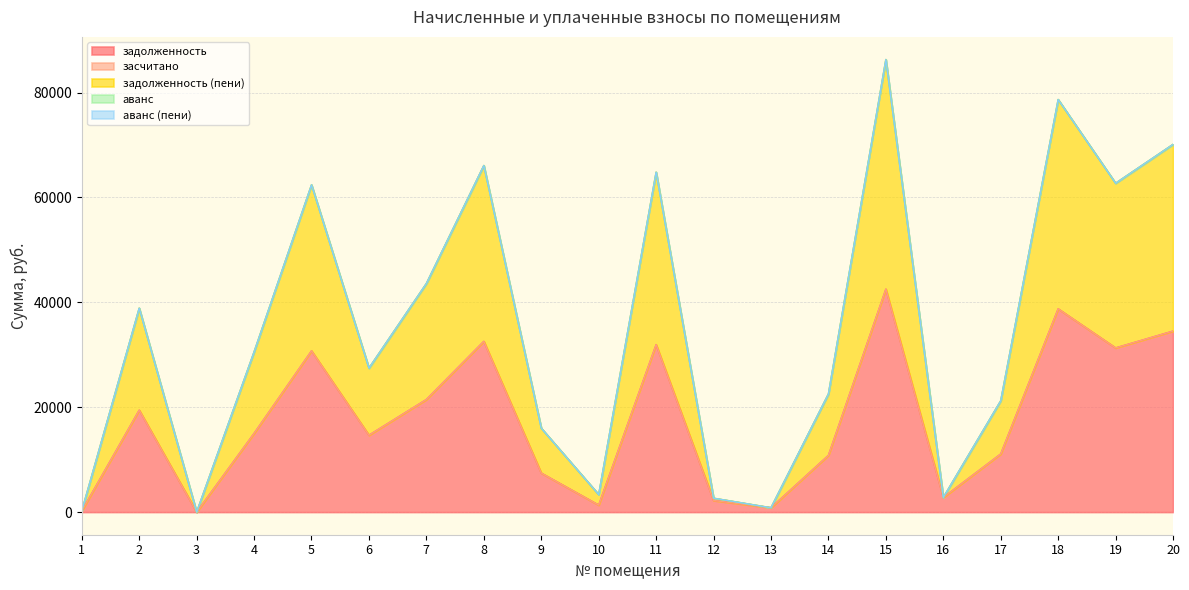

Which series changed the most between 7 and 8?

задолженность (пени)